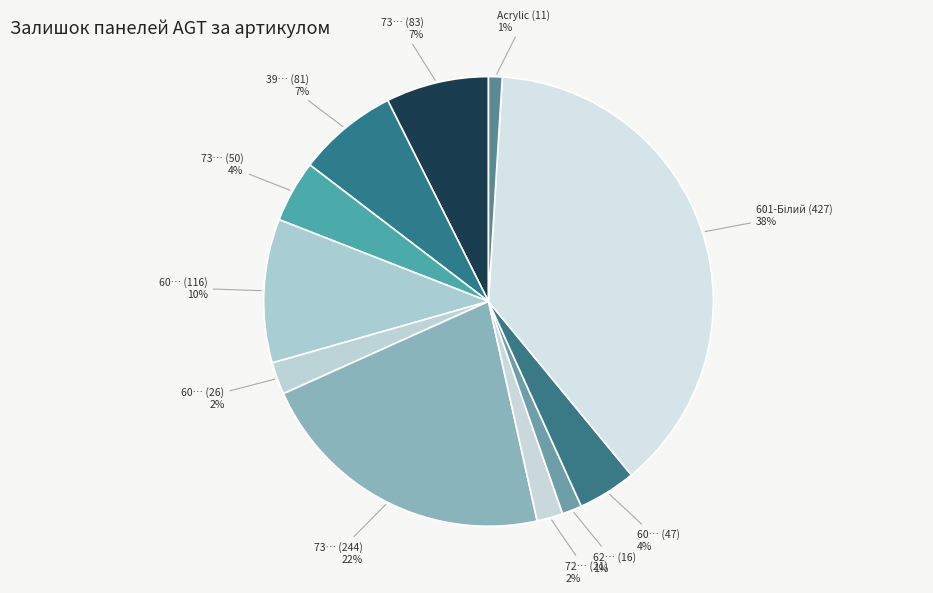

Which has a higher value, 39… (81) or 73… (244)?

73… (244)